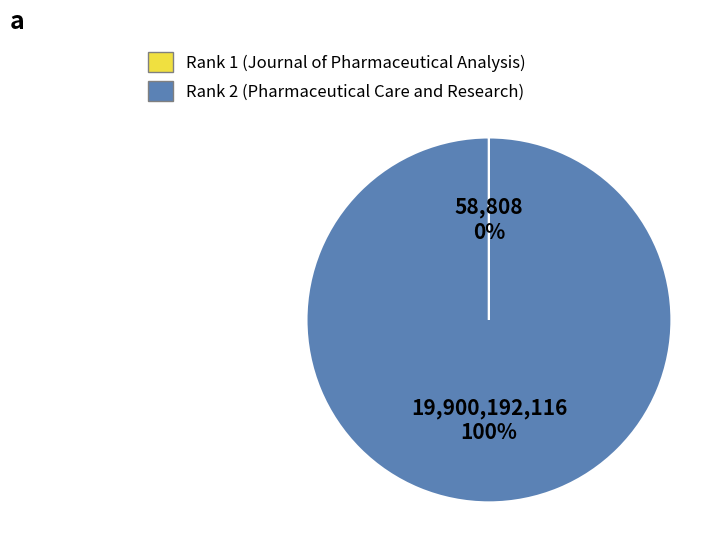

True or false: Pharmaceutical Care and Research accounts for 10% of the total.

False